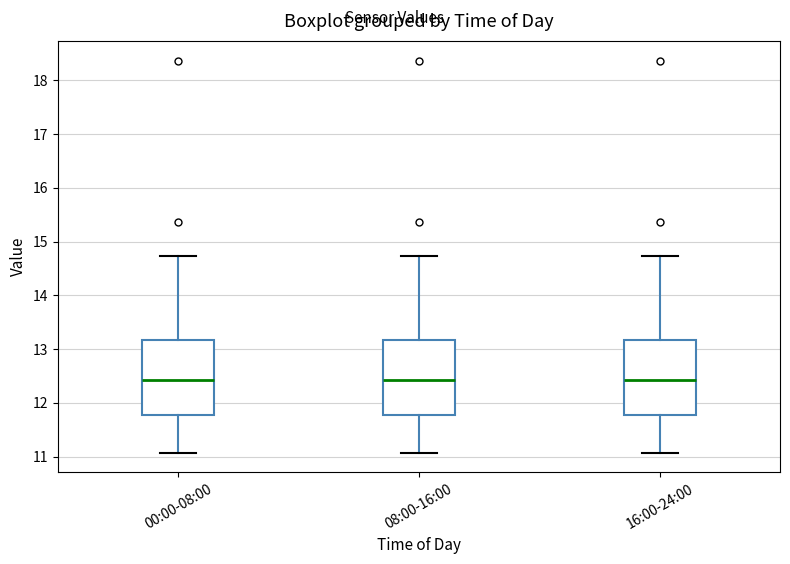

Reading left to right, transcribe this box plot: for each box, give where its median line is, the range the box spans, and where its two whiskers end, as read against the y-axis. The values are not printed on the chart, so give them approximately, as read against the axis.

00:00-08:00: median 12.4, box 11.8 to 13.2, whiskers 11.1 to 14.7
08:00-16:00: median 12.4, box 11.8 to 13.2, whiskers 11.1 to 14.7
16:00-24:00: median 12.4, box 11.8 to 13.2, whiskers 11.1 to 14.7